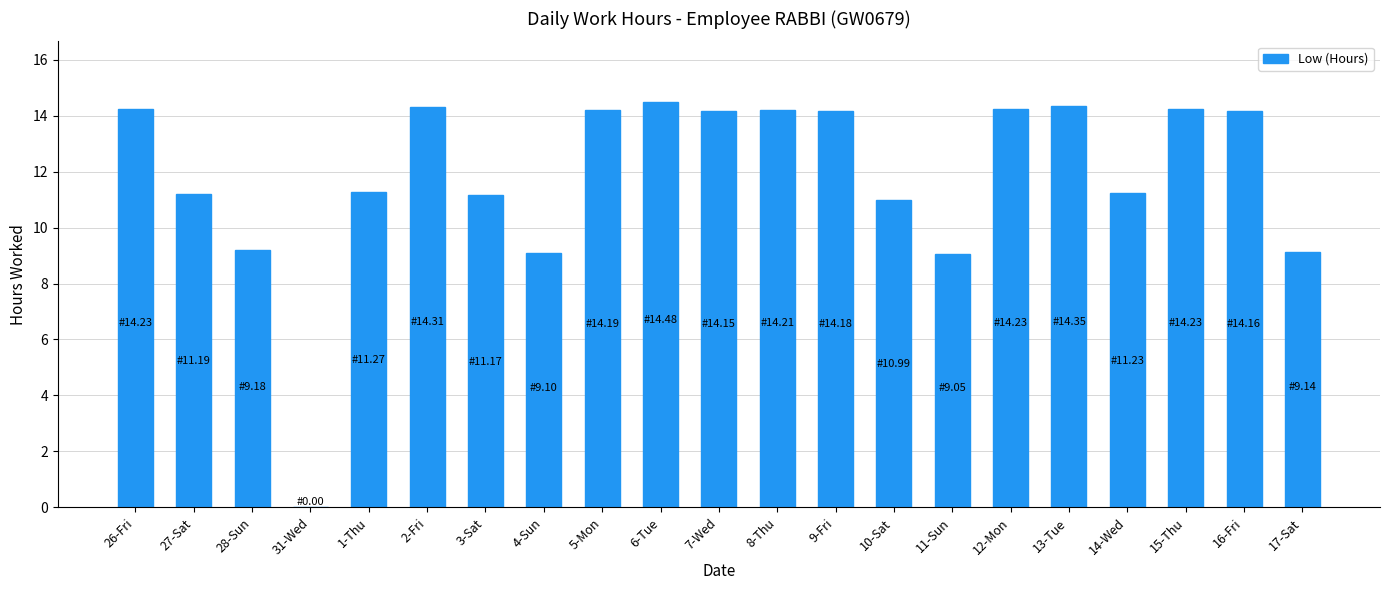

Approximately how many times larger is the value at 2-Fri compared to 27-Sat?

1.3